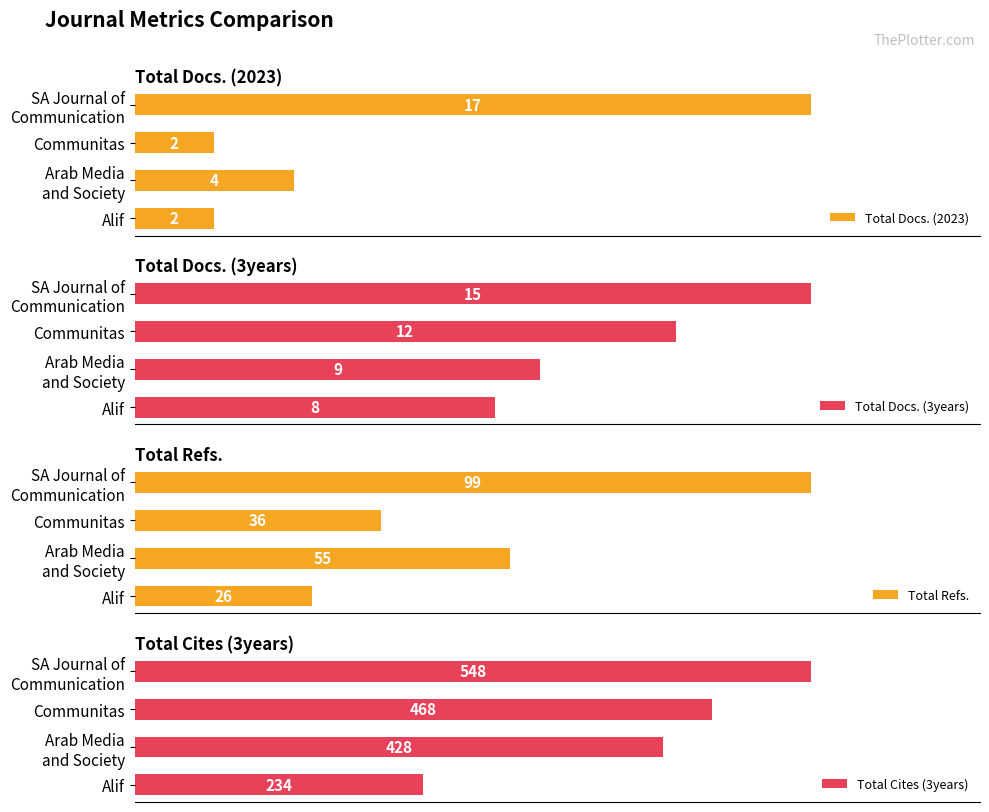

Which category has the lowest value in the Total Docs. (3years) series?

Alif